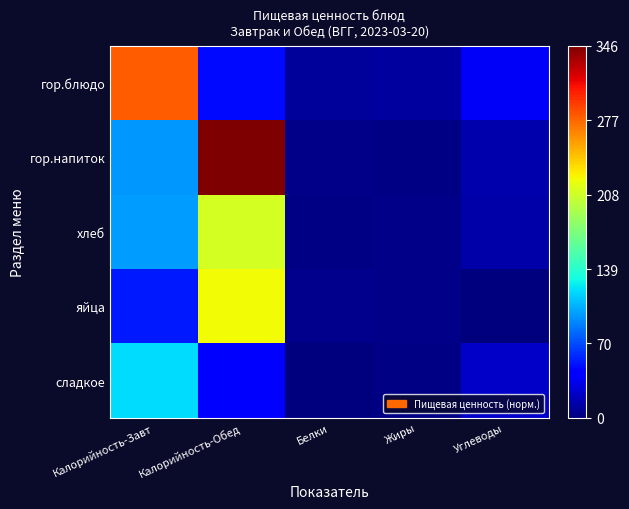

At which category does the chart reach its minimum across all series?

Углеводы